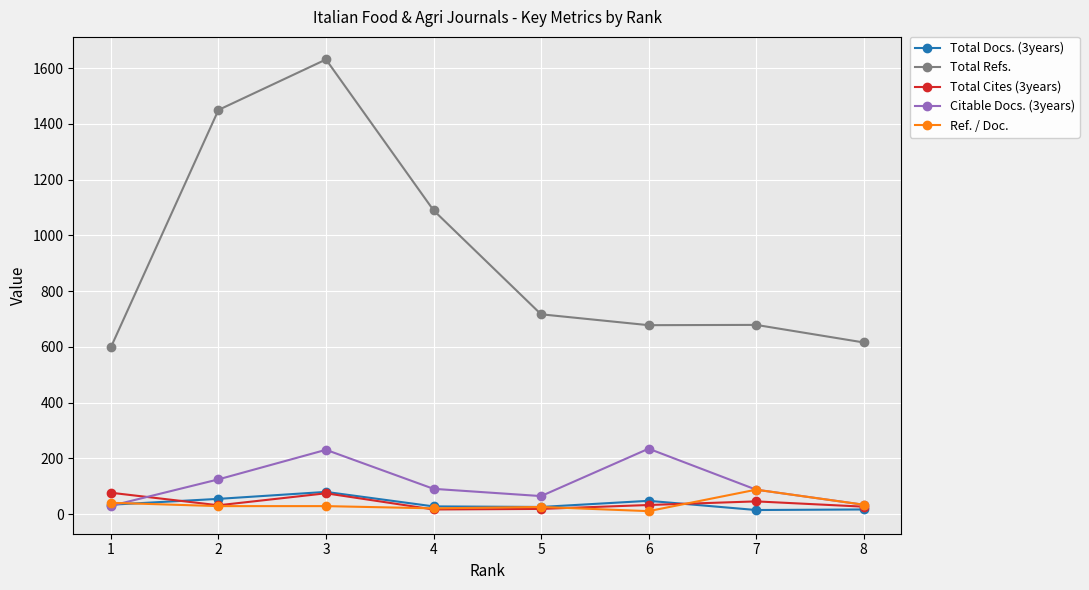

The value of Total Refs. at 4 is 364. True or false?

False